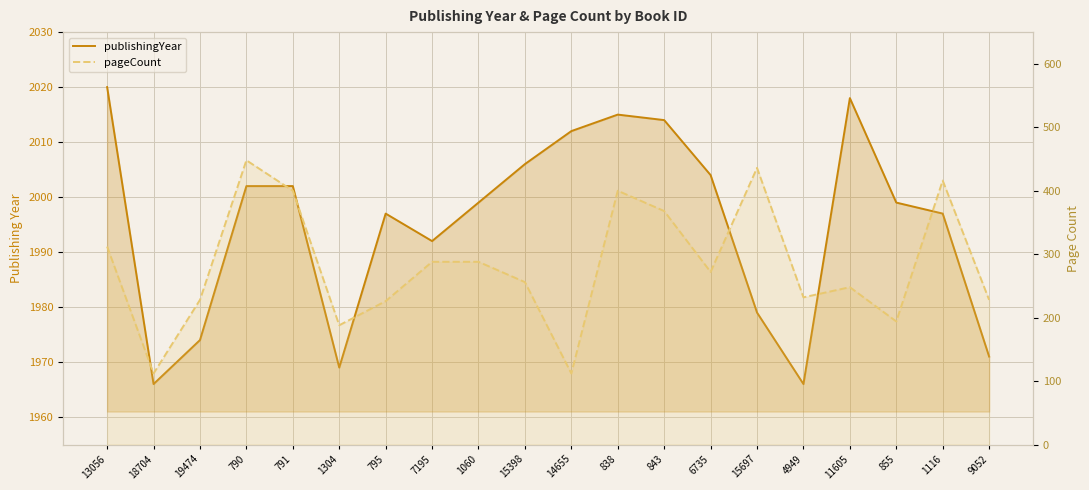

Reading left to right, list all the values displayed in this chart.

publishingYear: 2020	1966	1974	2002	2002	1969	1997	1992	1999	2006	2012	2015	2014	2004	1979	1966	2018	1999	1997	1971
pageCount: 312	112	228	448	400	188	226	288	288	256	112	400	368	272	436	232	248	194	416	228